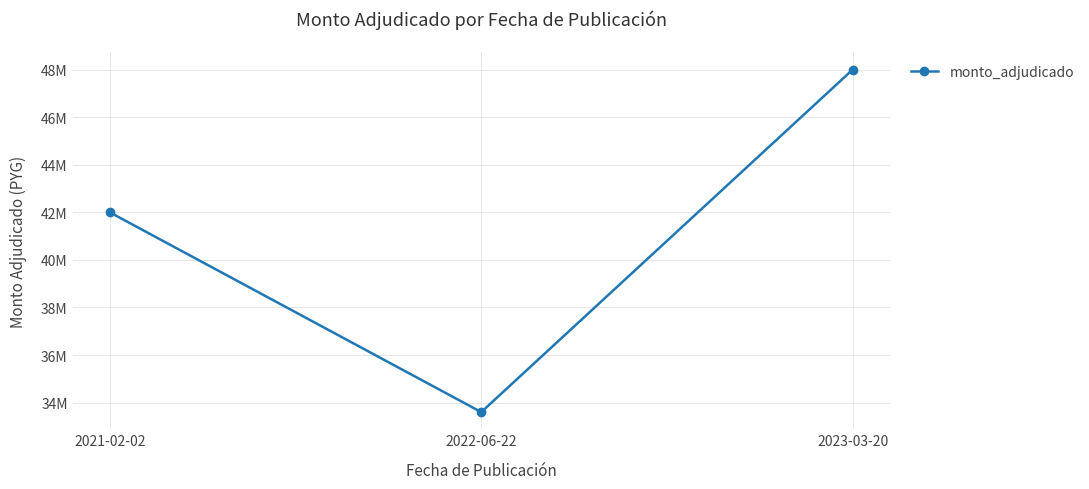

Does the chart have visible grid lines?

Yes